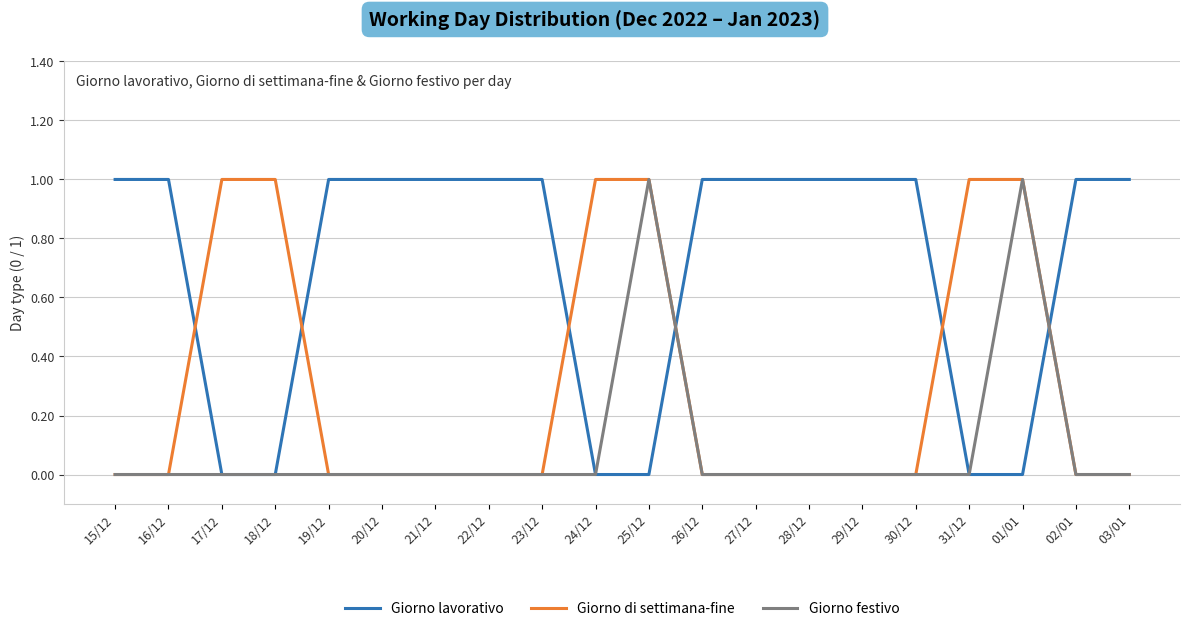

Reading left to right, extract all data points from this chart.

Giorno lavorativo: 15/12=1	16/12=1	17/12=0	18/12=0	19/12=1	20/12=1	21/12=1	22/12=1	23/12=1	24/12=0	25/12=0	26/12=1	27/12=1	28/12=1	29/12=1	30/12=1	31/12=0	01/01=0	02/01=1	03/01=1
Giorno di settimana-fine: 15/12=0	16/12=0	17/12=1	18/12=1	19/12=0	20/12=0	21/12=0	22/12=0	23/12=0	24/12=1	25/12=1	26/12=0	27/12=0	28/12=0	29/12=0	30/12=0	31/12=1	01/01=1	02/01=0	03/01=0
Giorno festivo: 15/12=0	16/12=0	17/12=0	18/12=0	19/12=0	20/12=0	21/12=0	22/12=0	23/12=0	24/12=0	25/12=1	26/12=0	27/12=0	28/12=0	29/12=0	30/12=0	31/12=0	01/01=1	02/01=0	03/01=0